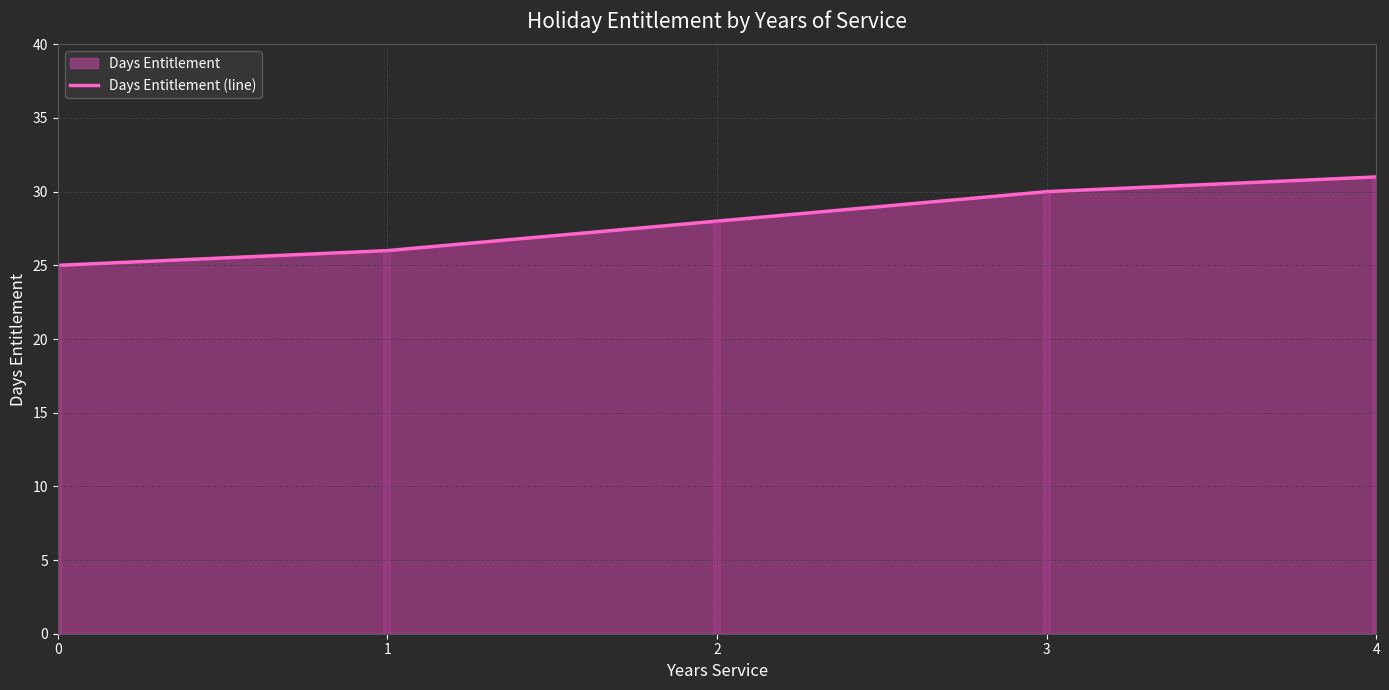

Rank the categories by value from highest to lowest.

4, 3, 2, 1, 0